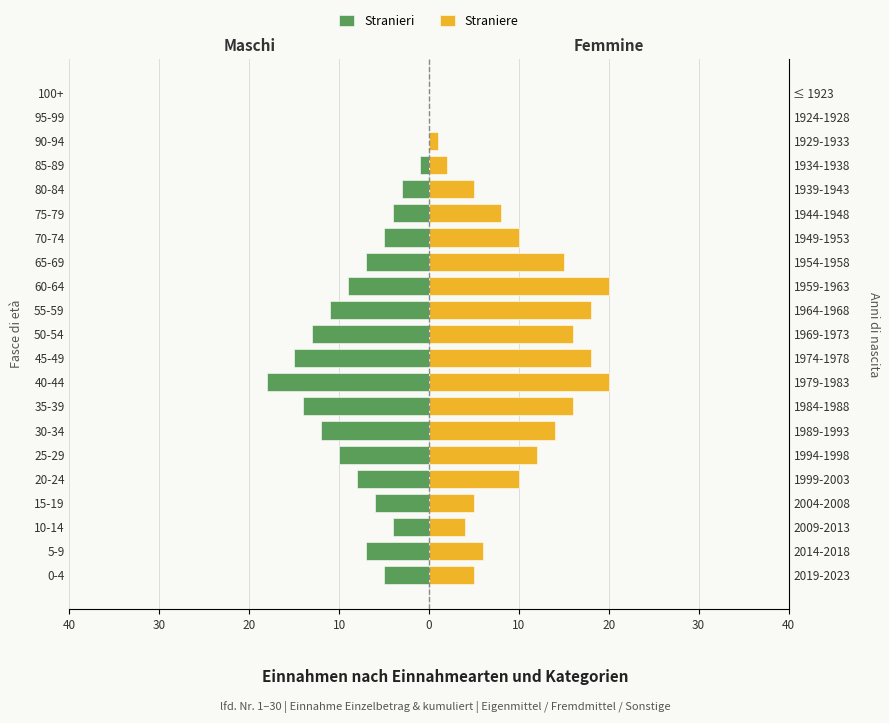

The Straniere series shows 3 at 20-24. True or false?

False